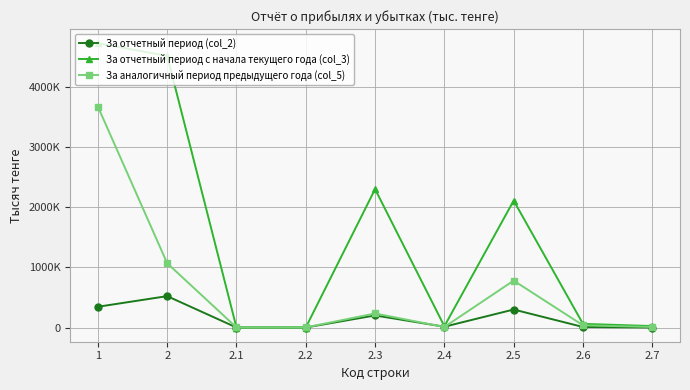

True or false: За аналогичный период предыдущего года (col_5) and За отчетный период (col_2) intersect in this chart.

True